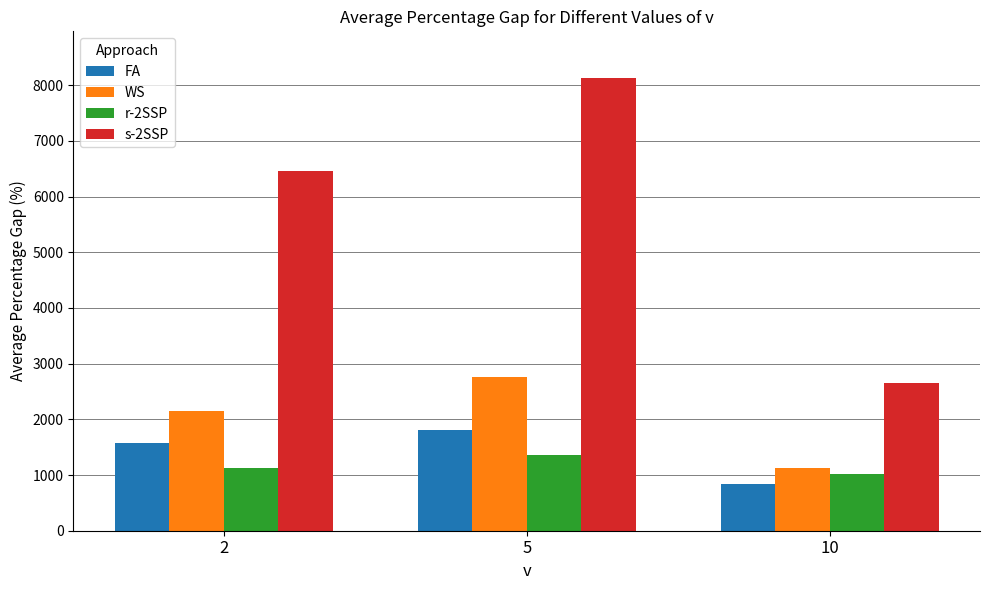

The r-2SSP series shows 1358 at 5. True or false?

True